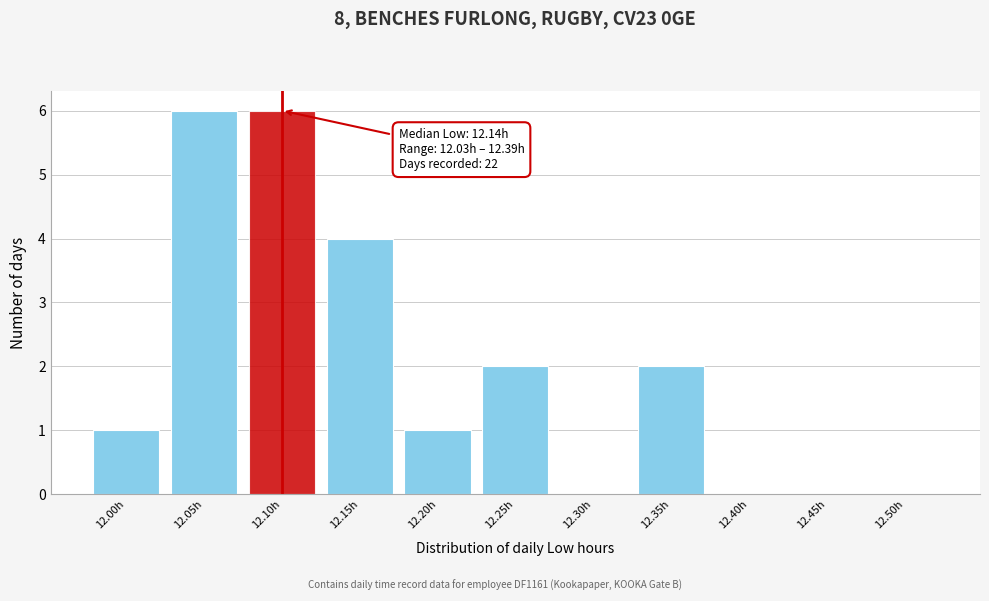

Reading left to right, transcribe all the data shown in this chart.

12.00h=1	12.05h=6	12.10h=6	12.15h=4	12.20h=1	12.25h=2	12.30h=0	12.35h=2	12.40h=0	12.45h=0	12.50h=0